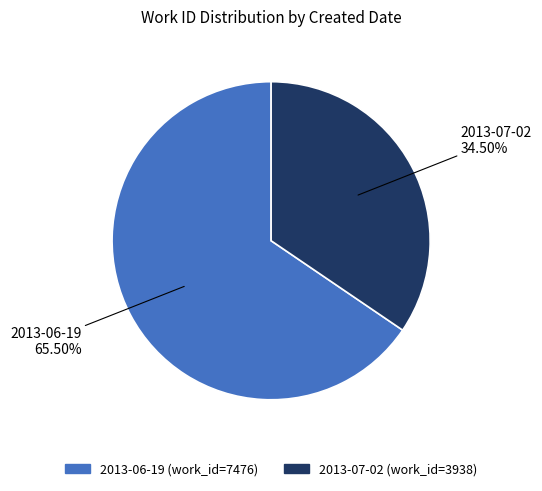

Combined, do 2013-06-19 and 2013-07-02 account for over 50%?

Yes